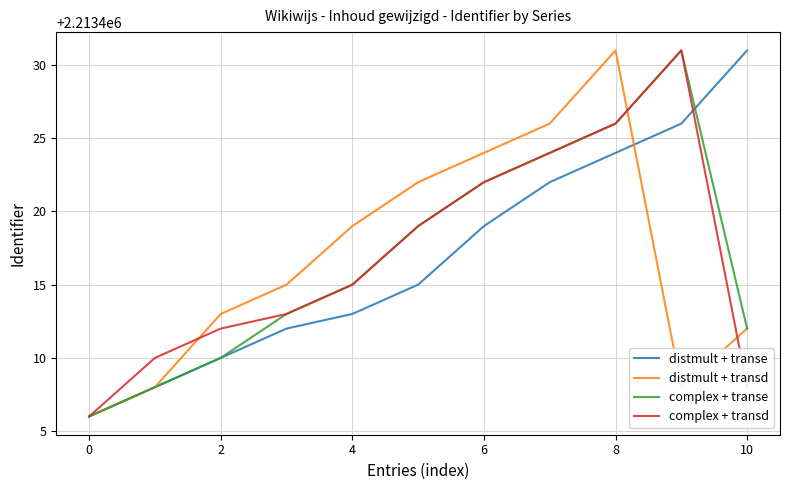

What is the smallest value displayed?

2213406